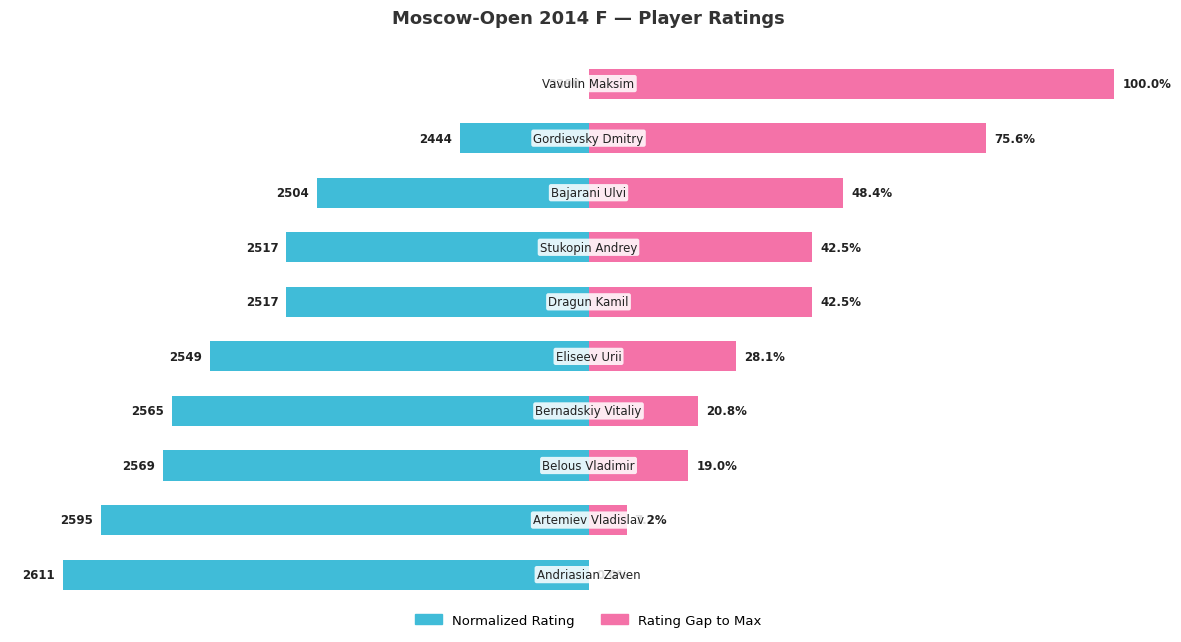

At how many categories does at least one series exceed 63?

2